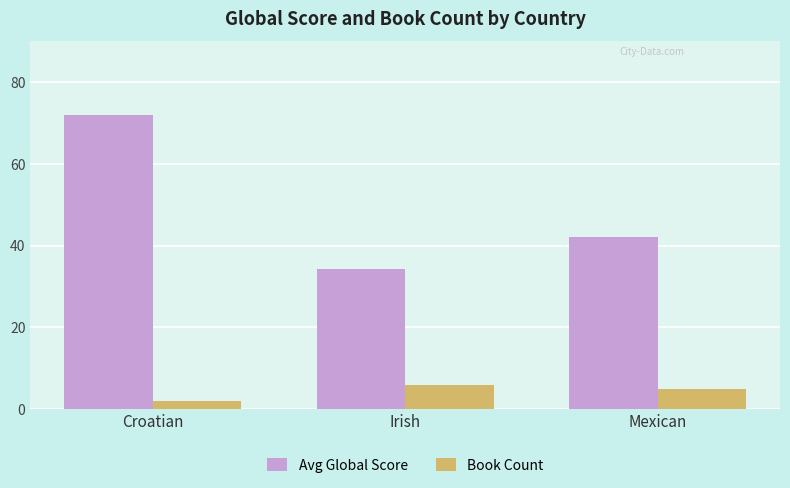

Is it true that Book Count equals 3.1 at Irish?

False